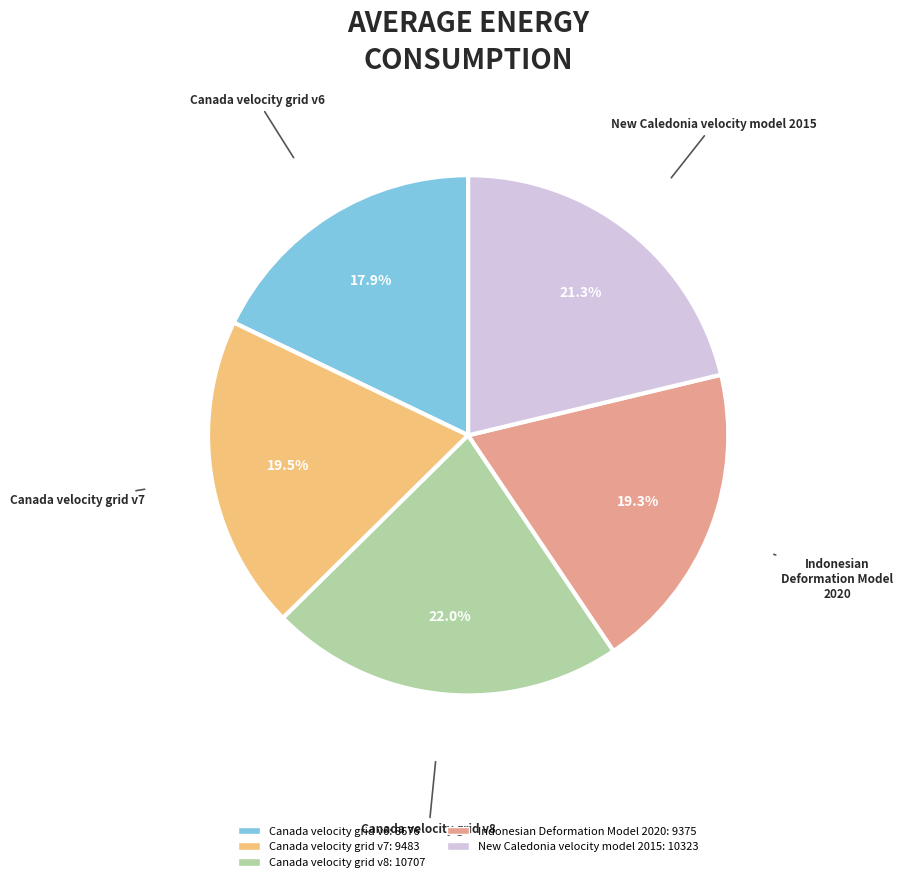

Is Canada velocity grid v7 the majority of the pie?

No